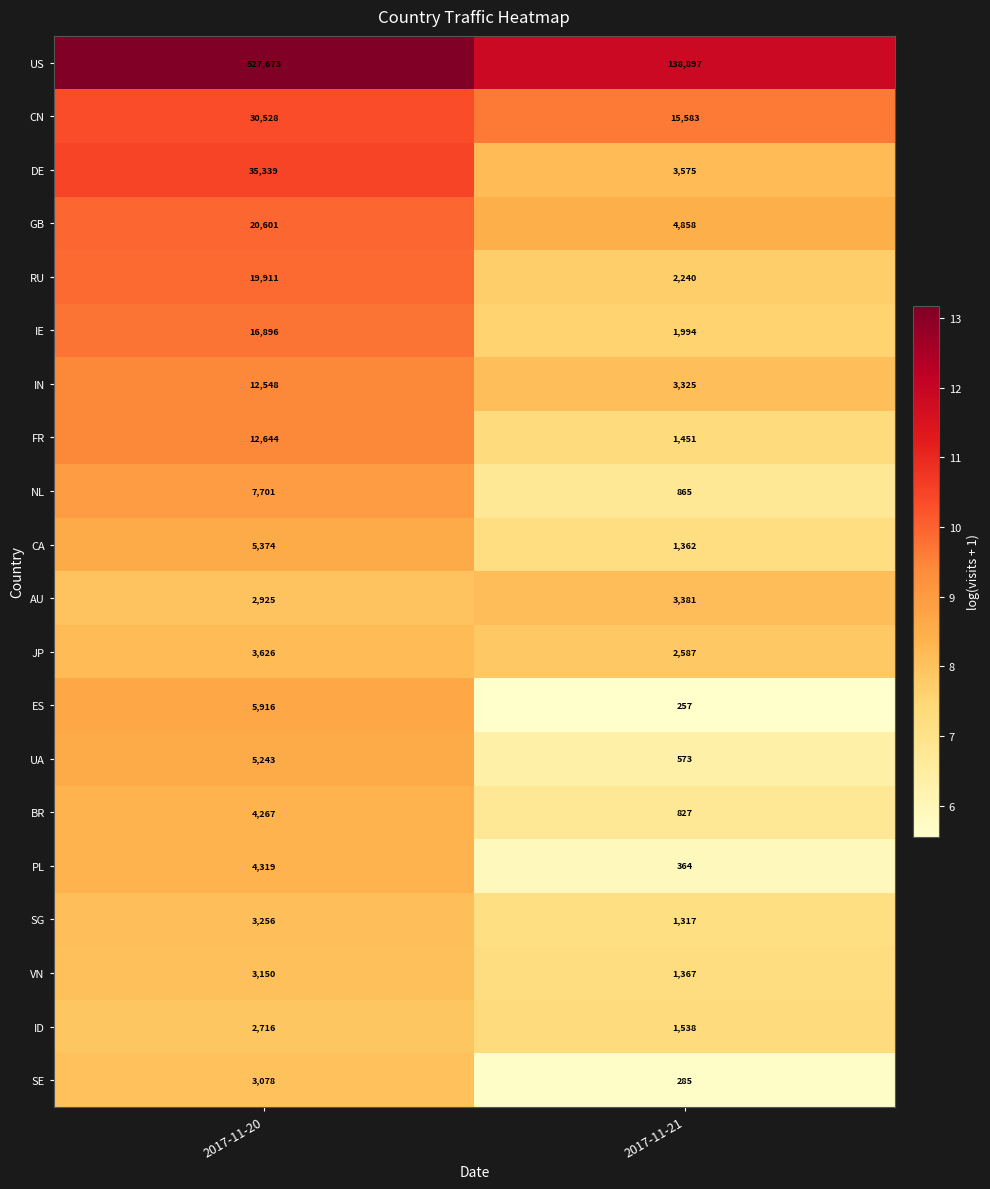

How many categories are shown in the chart?

2